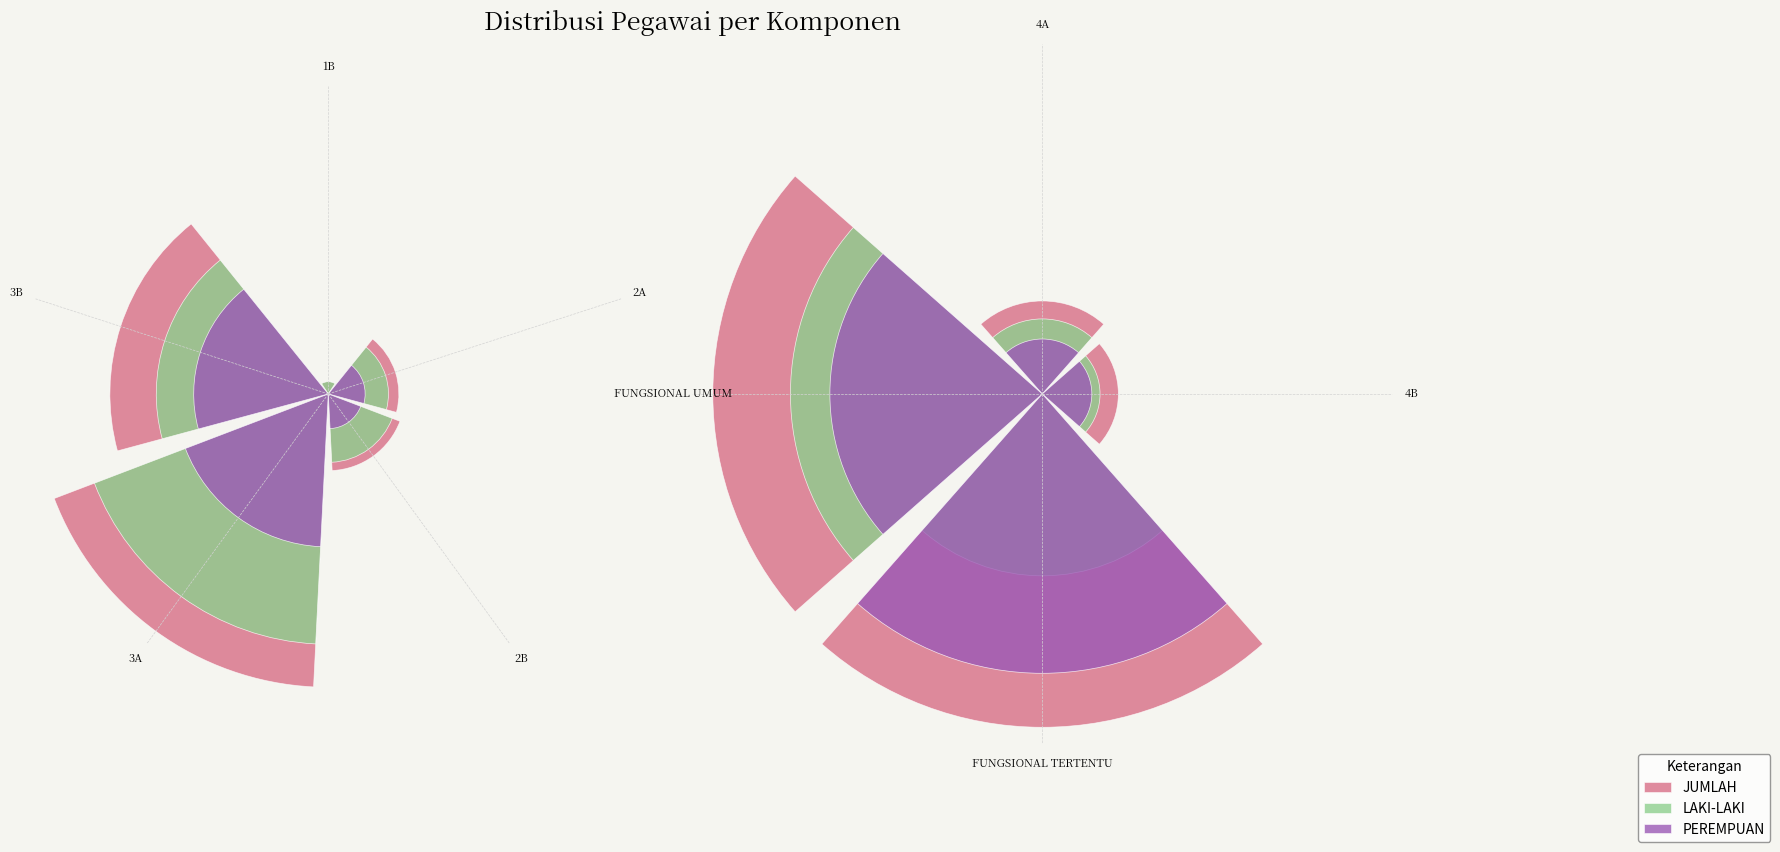

What is the lowest value of the JUMLAH series?

0.2